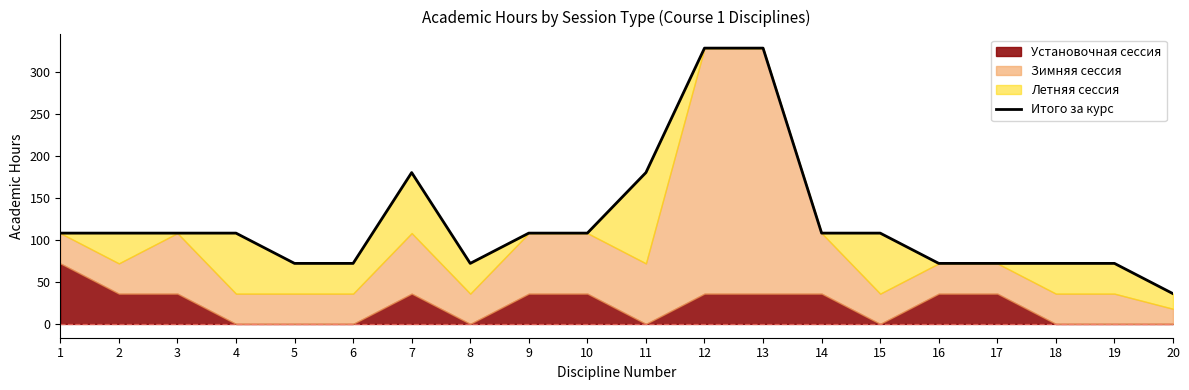

Reading right to left, list all the values displayed in this chart.

36	72	72	72	72	108	108	328	328	180	108	108	72	180	72	72	108	108	108	108